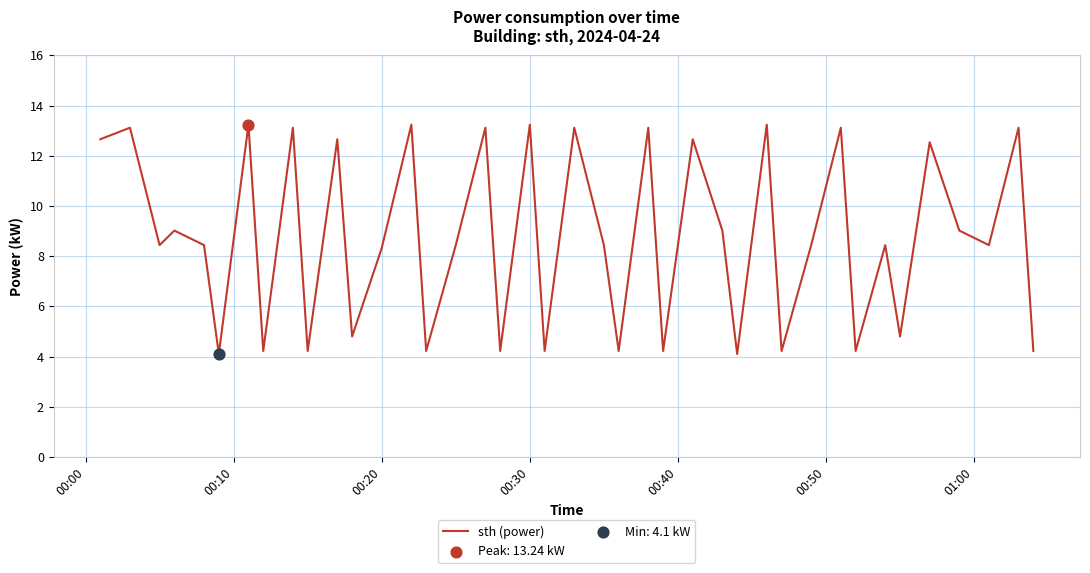

What is the smallest value displayed?

4.1